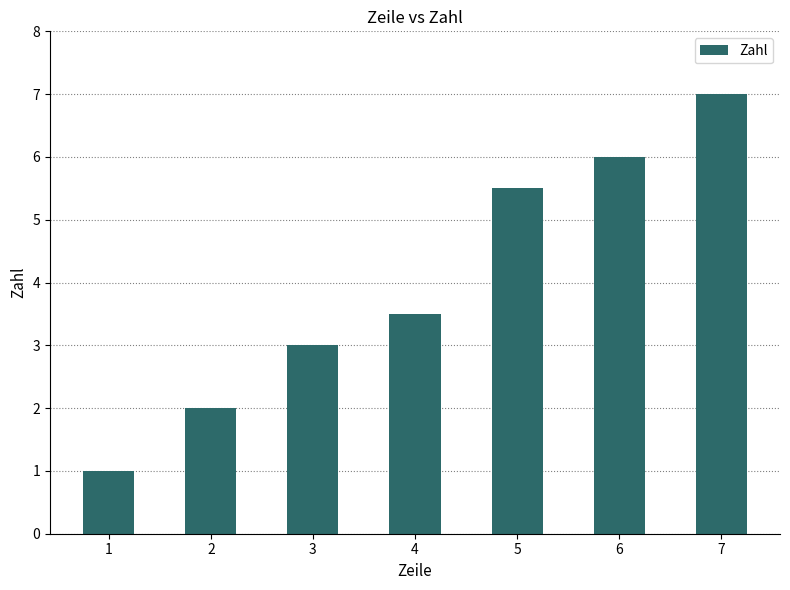

How many series are shown in this chart?

1